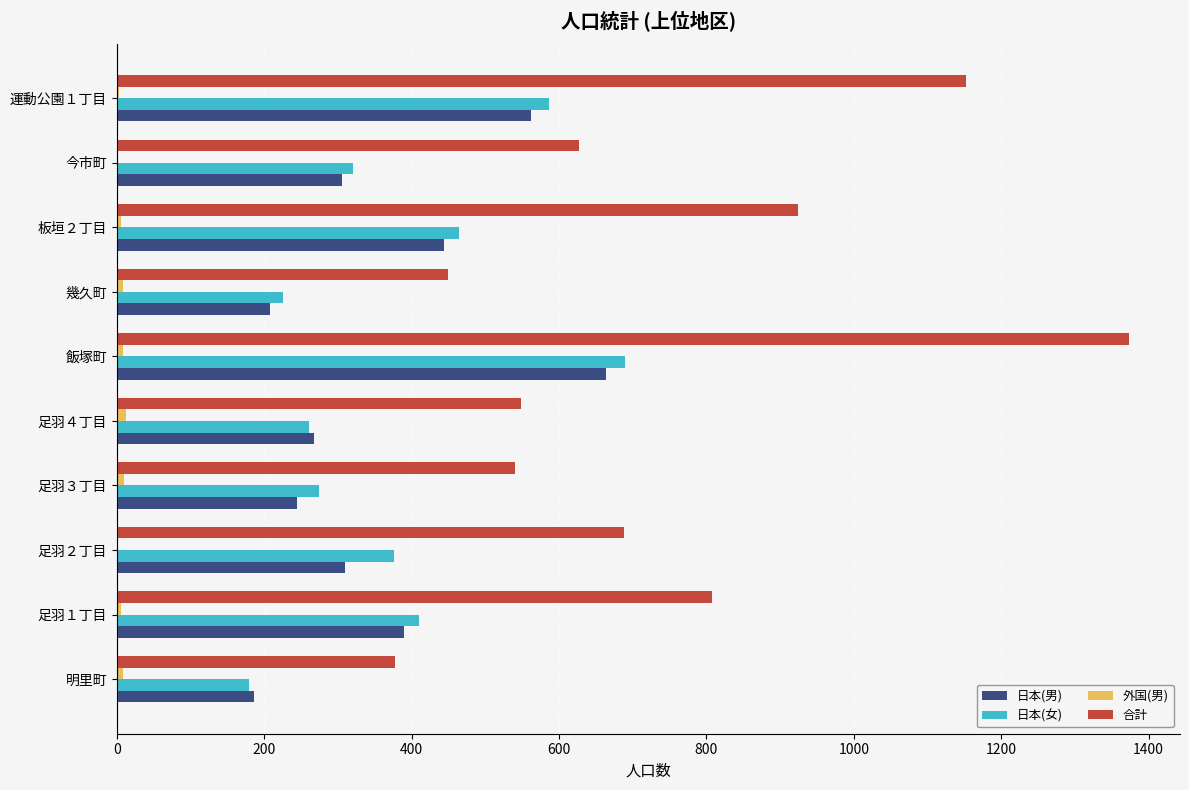

What is the maximum value for 日本(男)?

664